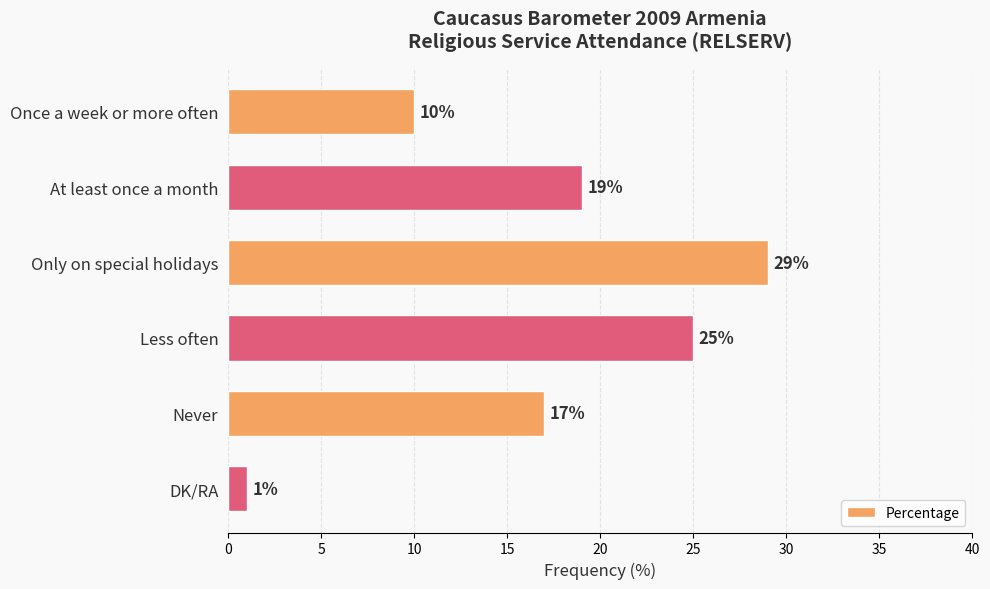

Reading top to bottom, what are all the values shown in this chart?

Once a week or more often=10	At least once a month=19	Only on special holidays=29	Less often=25	Never=17	DK/RA=1